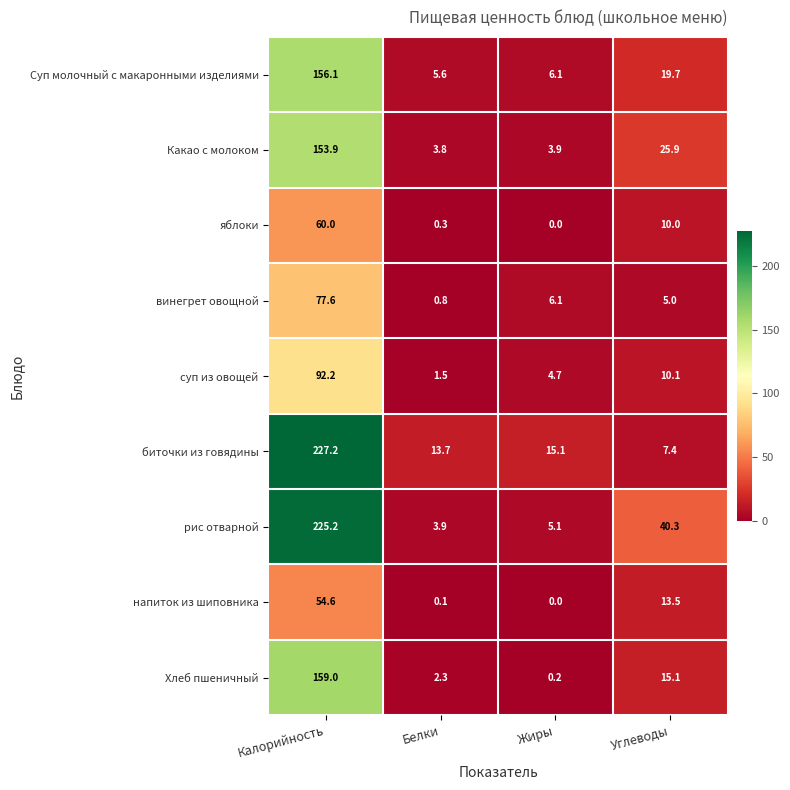

Where is напиток из шиповника nearest to the value 27?

Углеводы